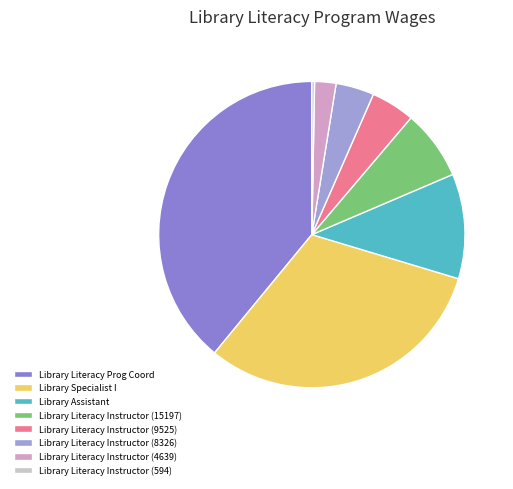

Is it true that Library Literacy Instructor (15197) is 1% of the pie?

False